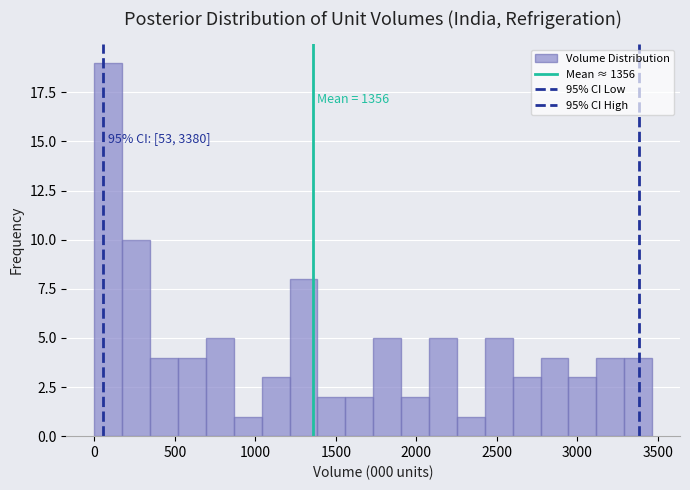

Around what value on the x-axis is the tallest bar? Give the approximate position of its centre, as read against the axis.

100